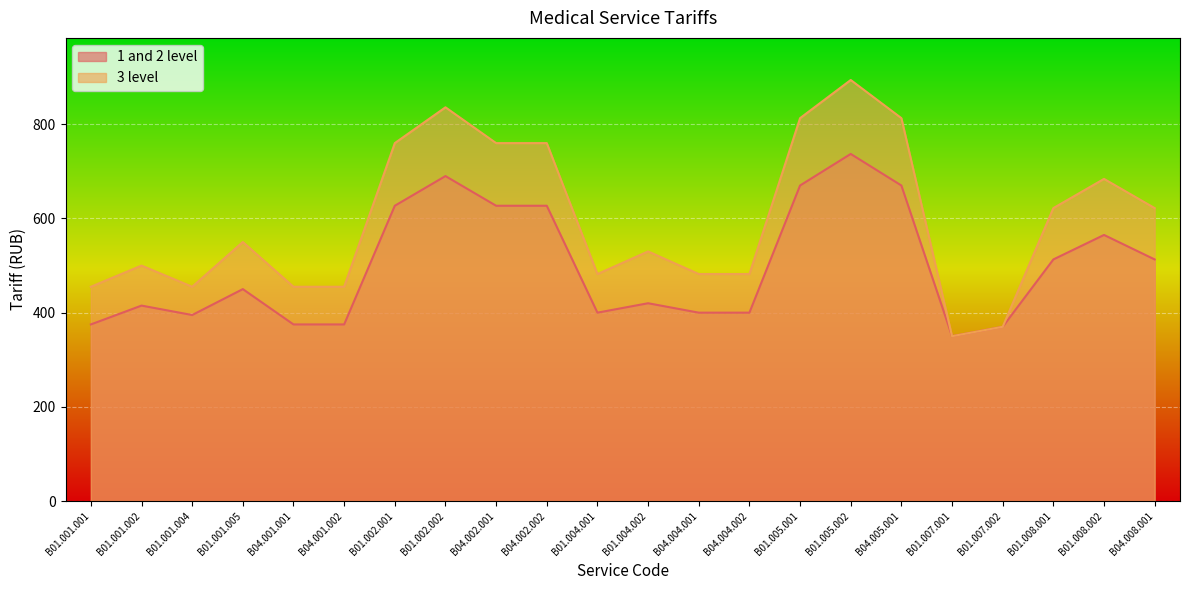

What is the label of the 5th point from the left?

B04.001.001